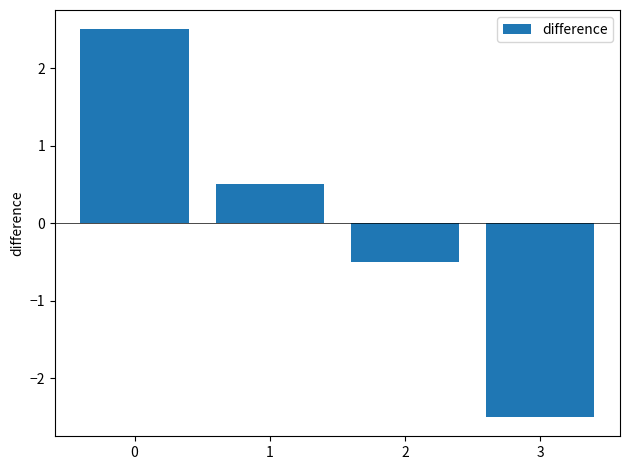

Rank the categories by value from lowest to highest.

3, 2, 1, 0